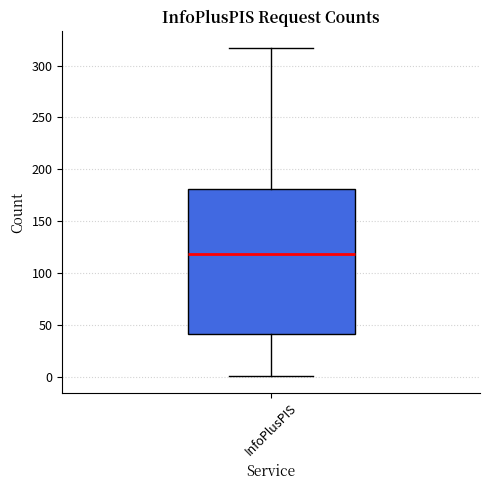

Read this box plot against the y-axis: the position of the median line, the range covered by the box, and the ends of both whiskers. The values are not printed on the chart, so give them approximately, as read against the axis.

median 120, box 40 to 180, whiskers 0 to 315